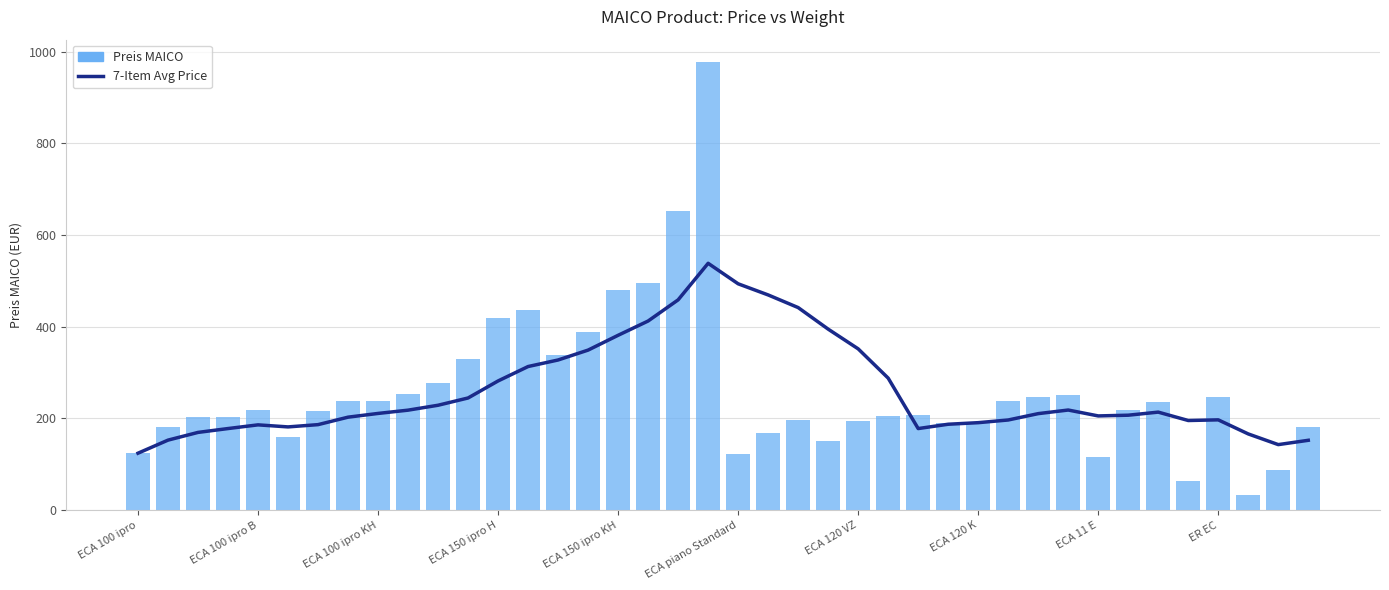

What is the sum of all 7-Item Avg Price values?

10438.7